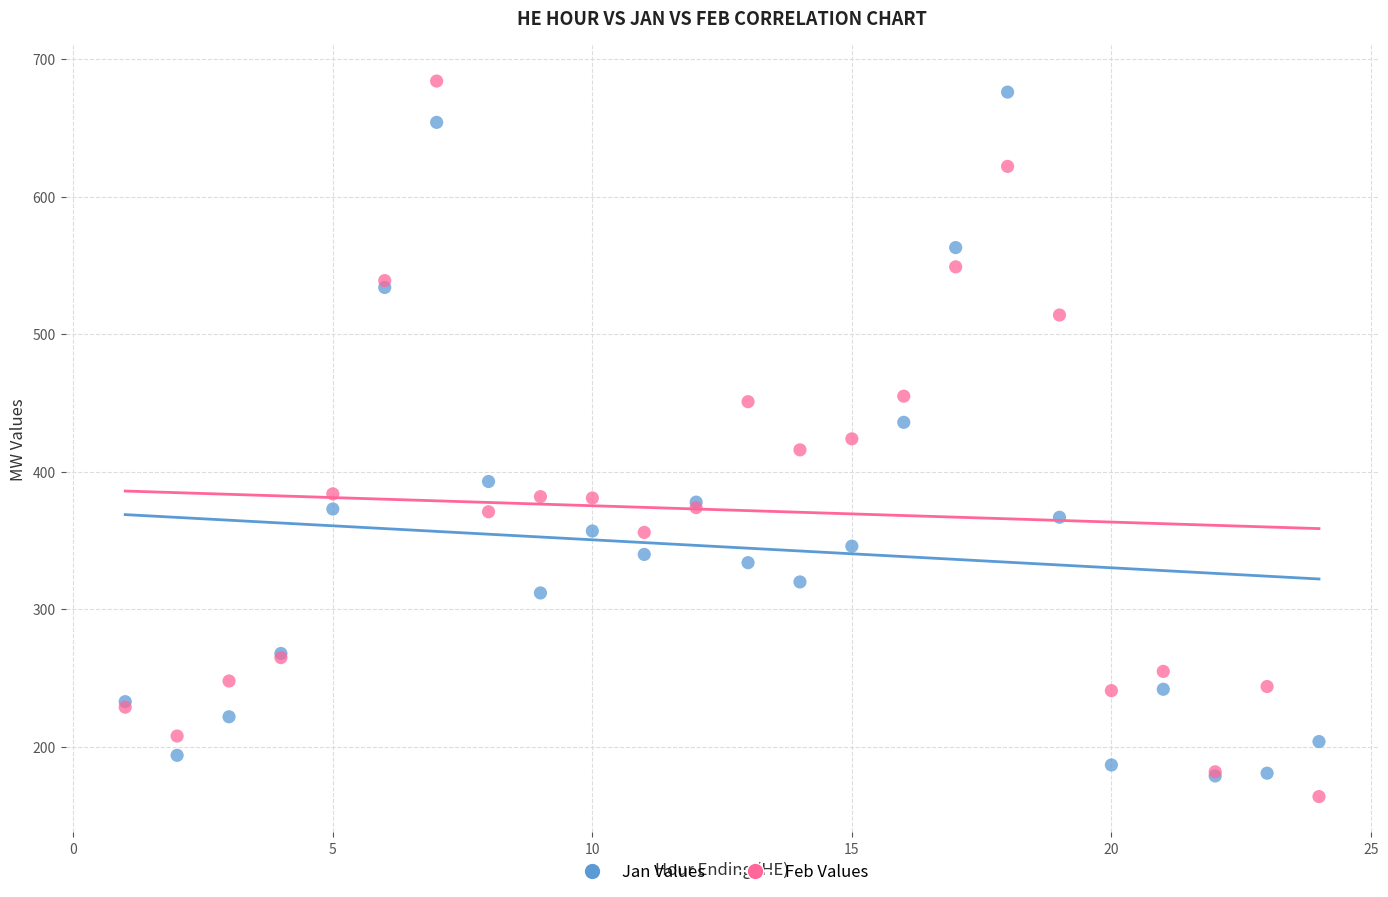

What are all the series names shown in the legend?

Jan Values, Feb Values